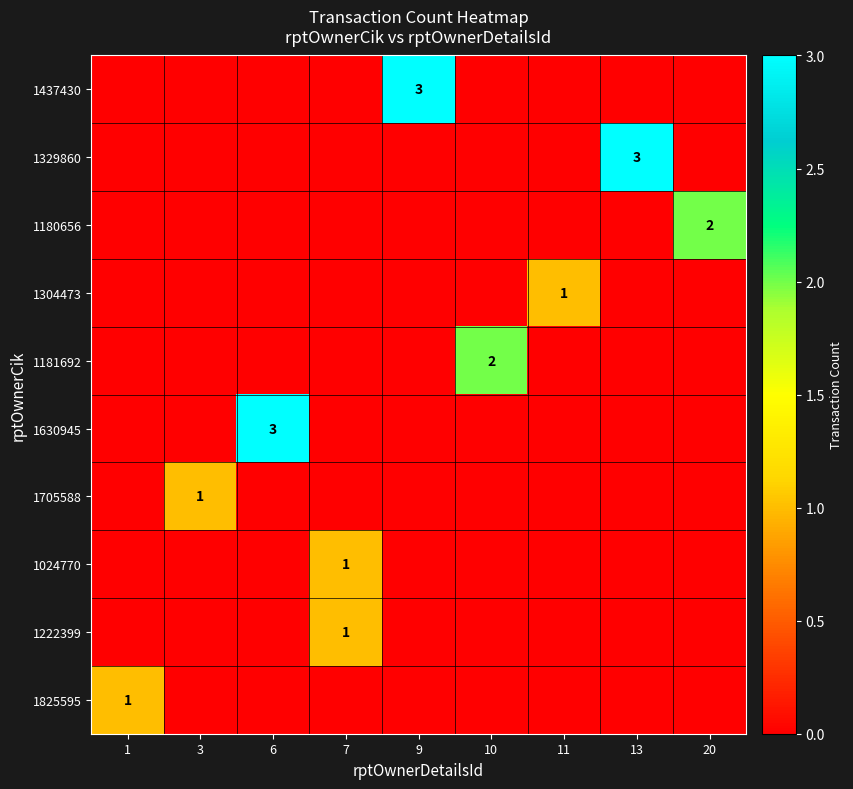

The value of 1304473 at 10 is 0. True or false?

True